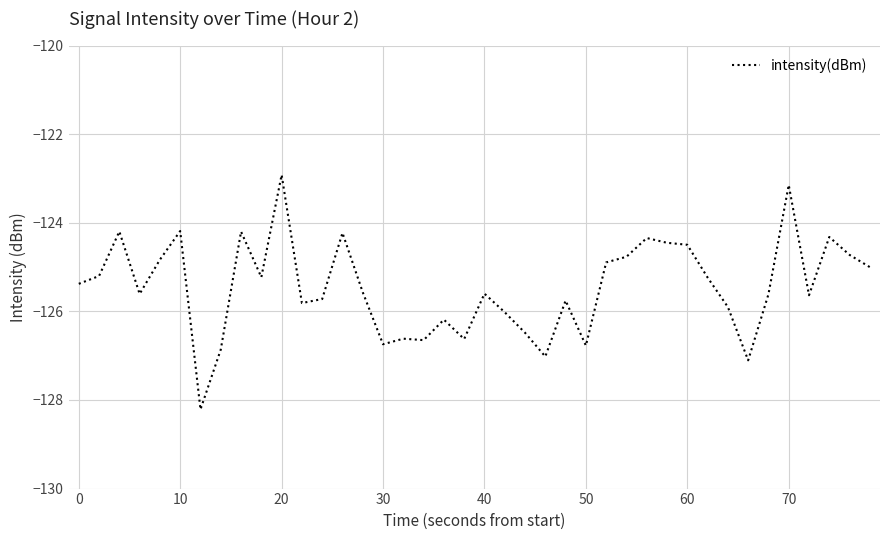

What is the smallest value displayed?

-128.2